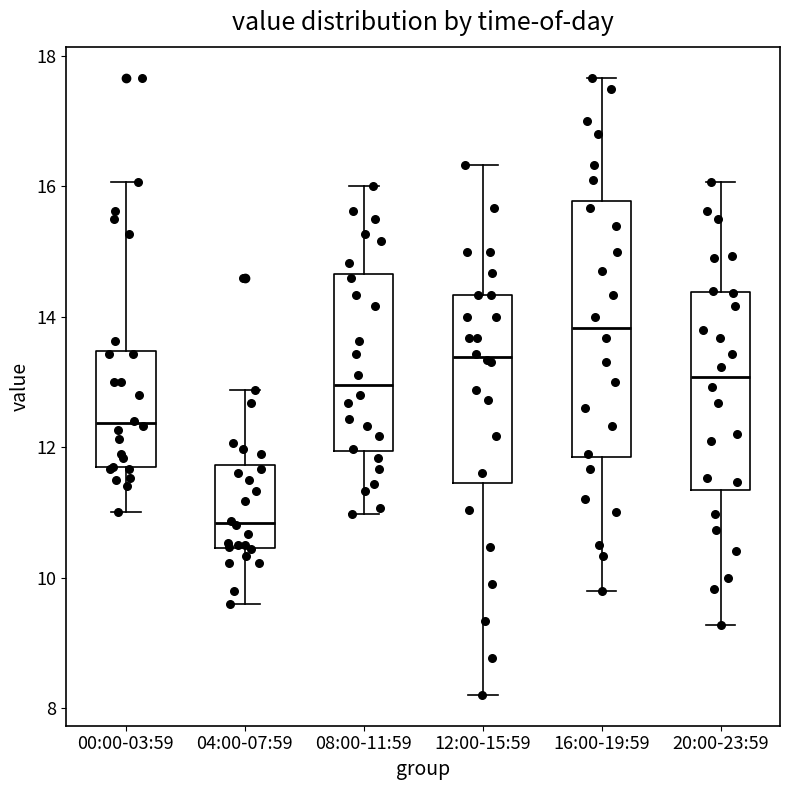

Comparing the boxes themselves (not the whiskers), which one is the tallest?

16:00-19:59